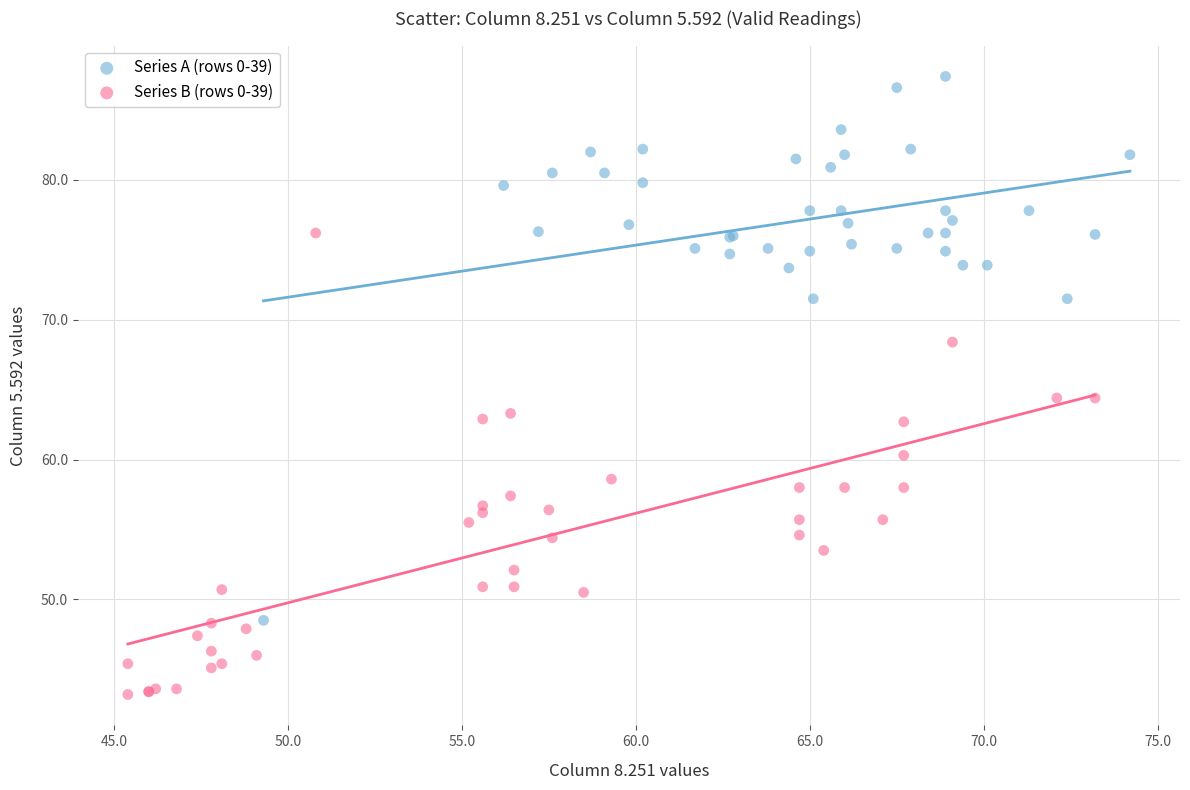

Which series contains the lowest Y value?

Series B (rows 0-39)